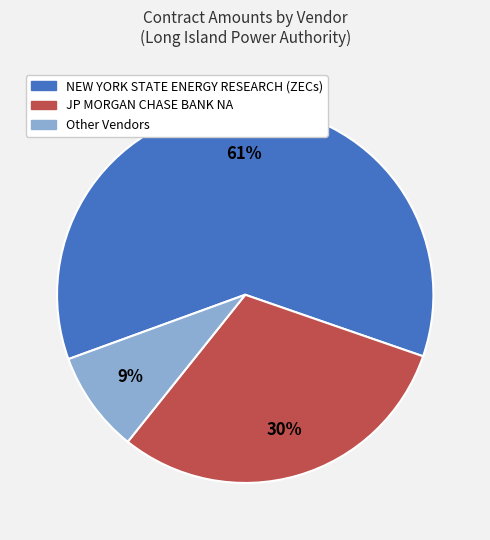

How many slices are in this pie chart?

3